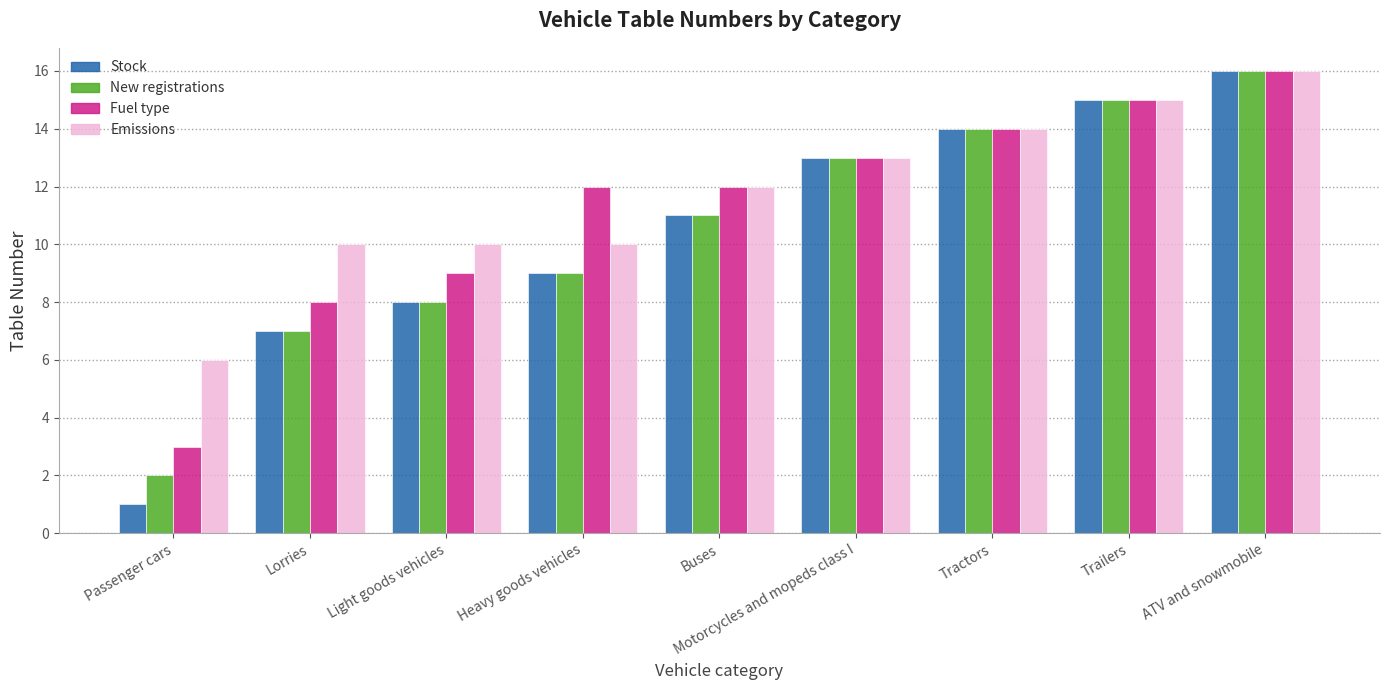

What are all the series names shown in the legend?

Stock, New registrations, Fuel type, Emissions